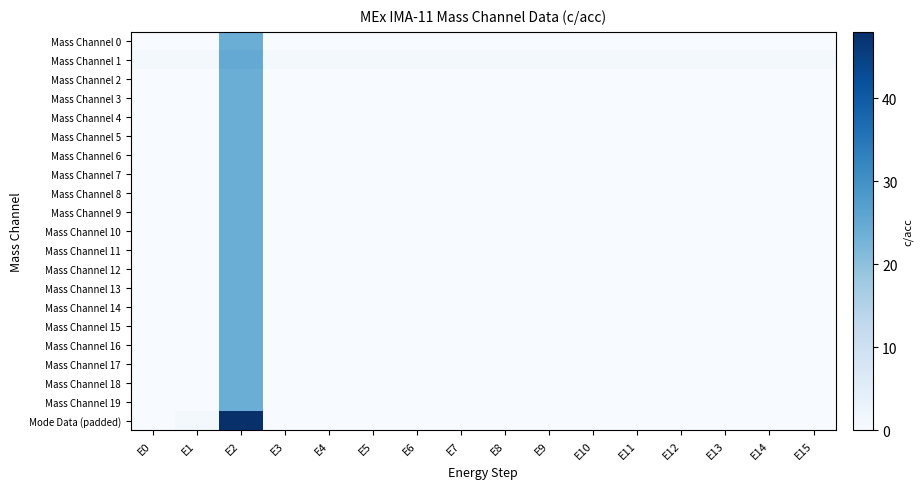

What is the spread (max minus min) of values at E5?

1